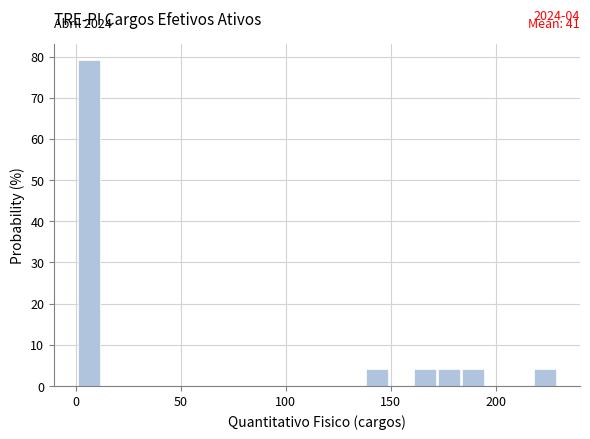

Read against the x-axis, roughly where is the centre of the tallest bar?

5